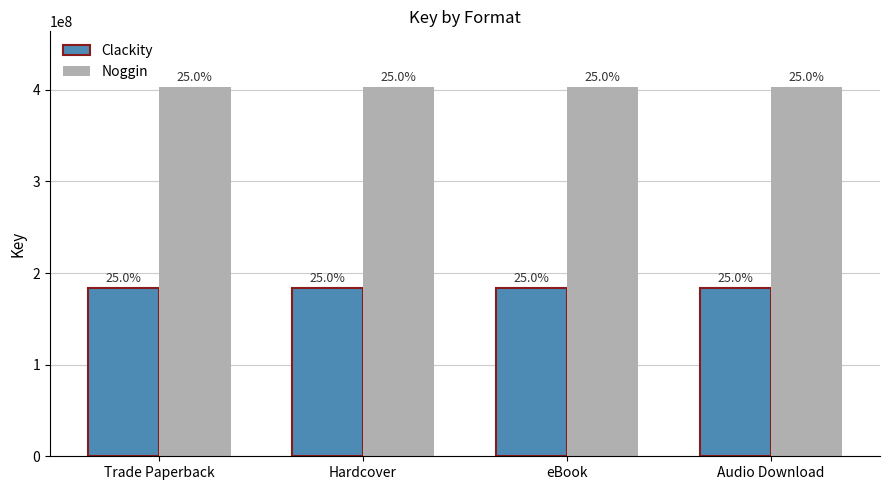

At which label does Clackity reach its peak?

Trade Paperback